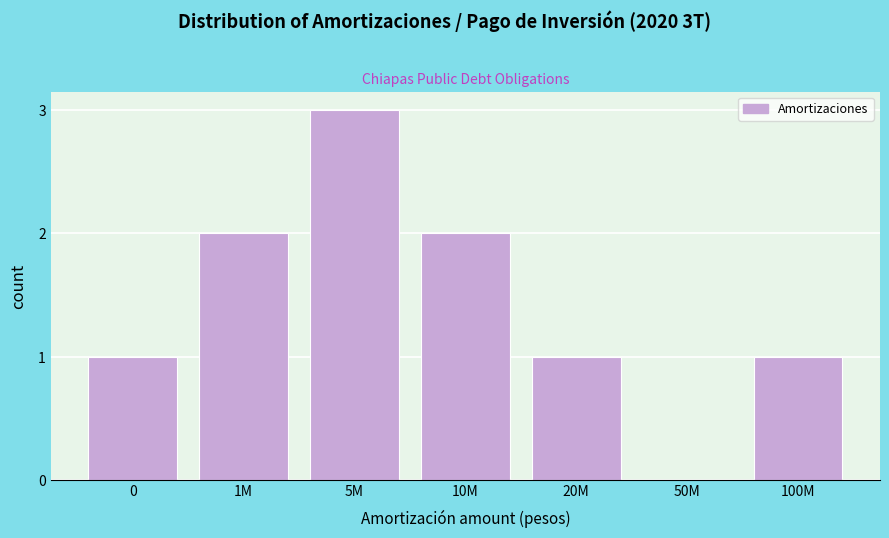

Reading left to right, list all the values displayed in this chart.

0=1	1M=2	5M=3	10M=2	20M=1	50M=0	100M=1